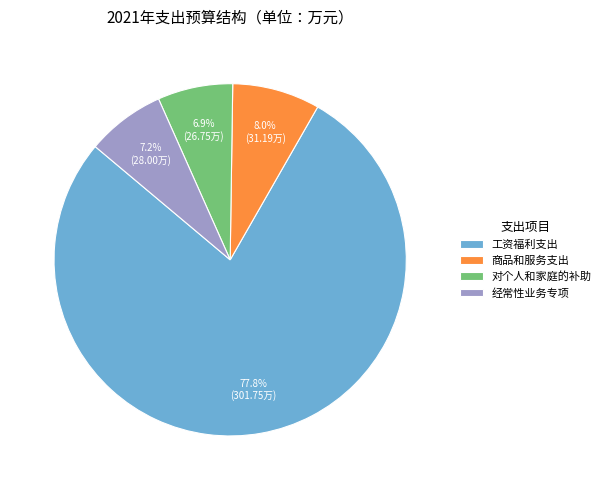

What is the total percentage of 经常性业务专项 and 对个人和家庭的补助?

14.1%